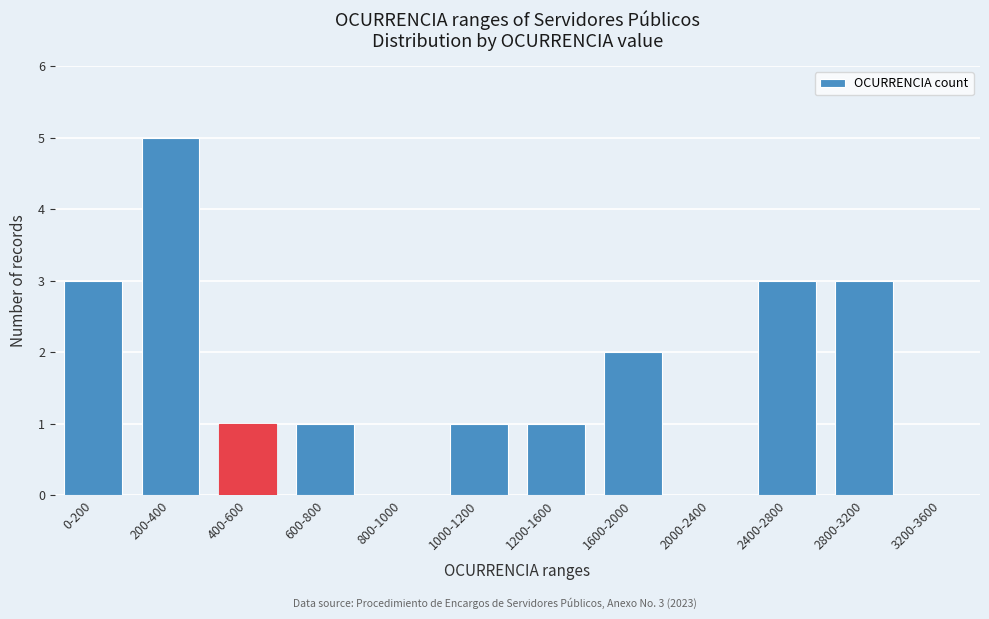

Reading left to right, list all the values displayed in this chart.

0-200=3	200-400=5	400-600=1	600-800=1	800-1000=0	1000-1200=1	1200-1600=1	1600-2000=2	2000-2400=0	2400-2800=3	2800-3200=3	3200-3600=0